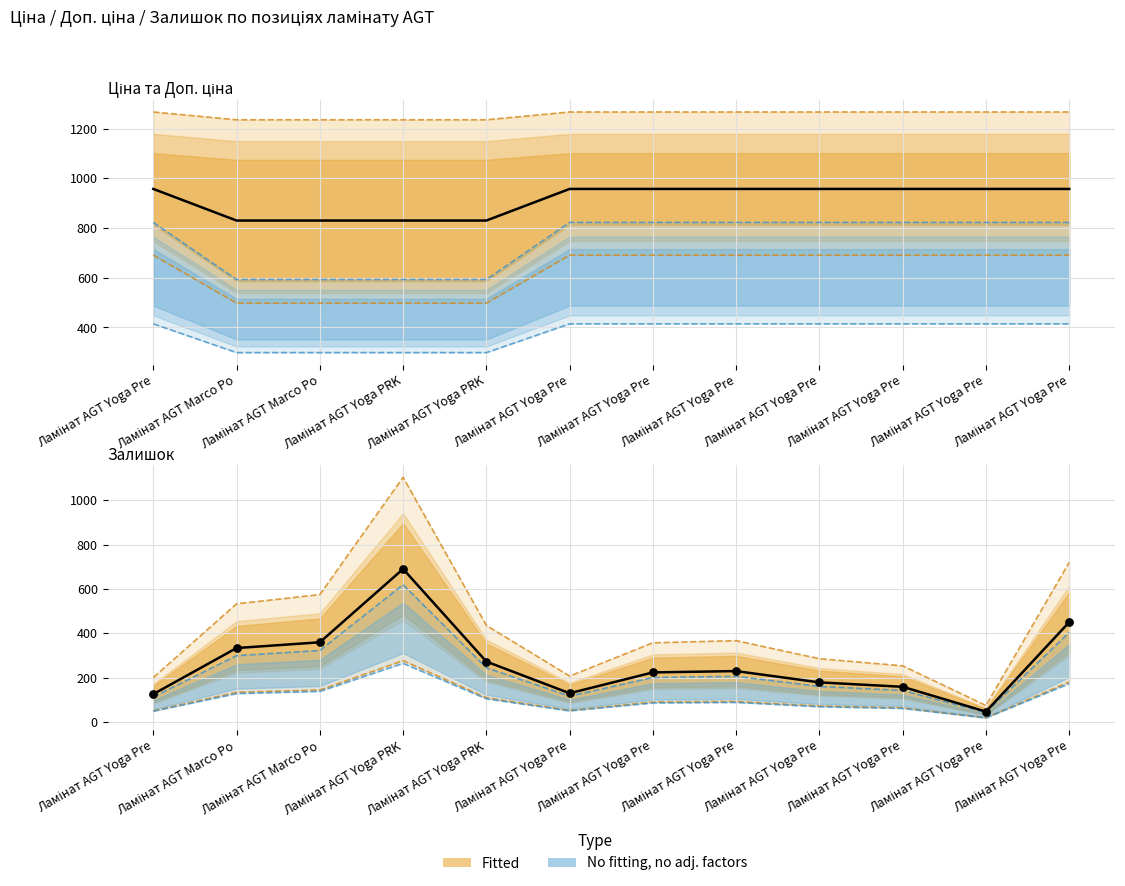

What is the total value across all series at Ламінат AGT Yoga Pre?

1572.0